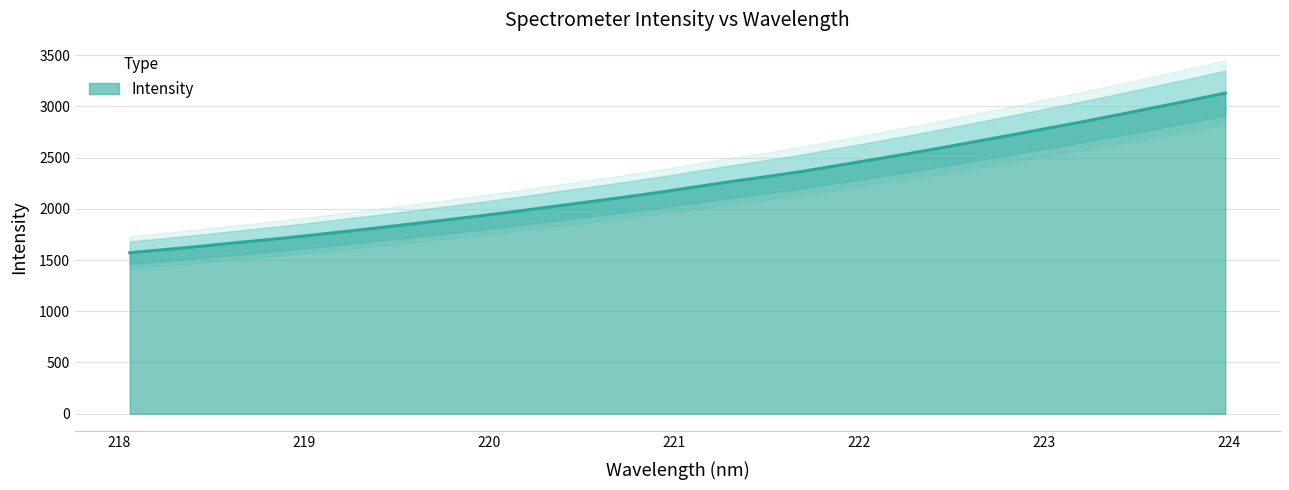

Does the chart display data point markers on the line(s)?

No